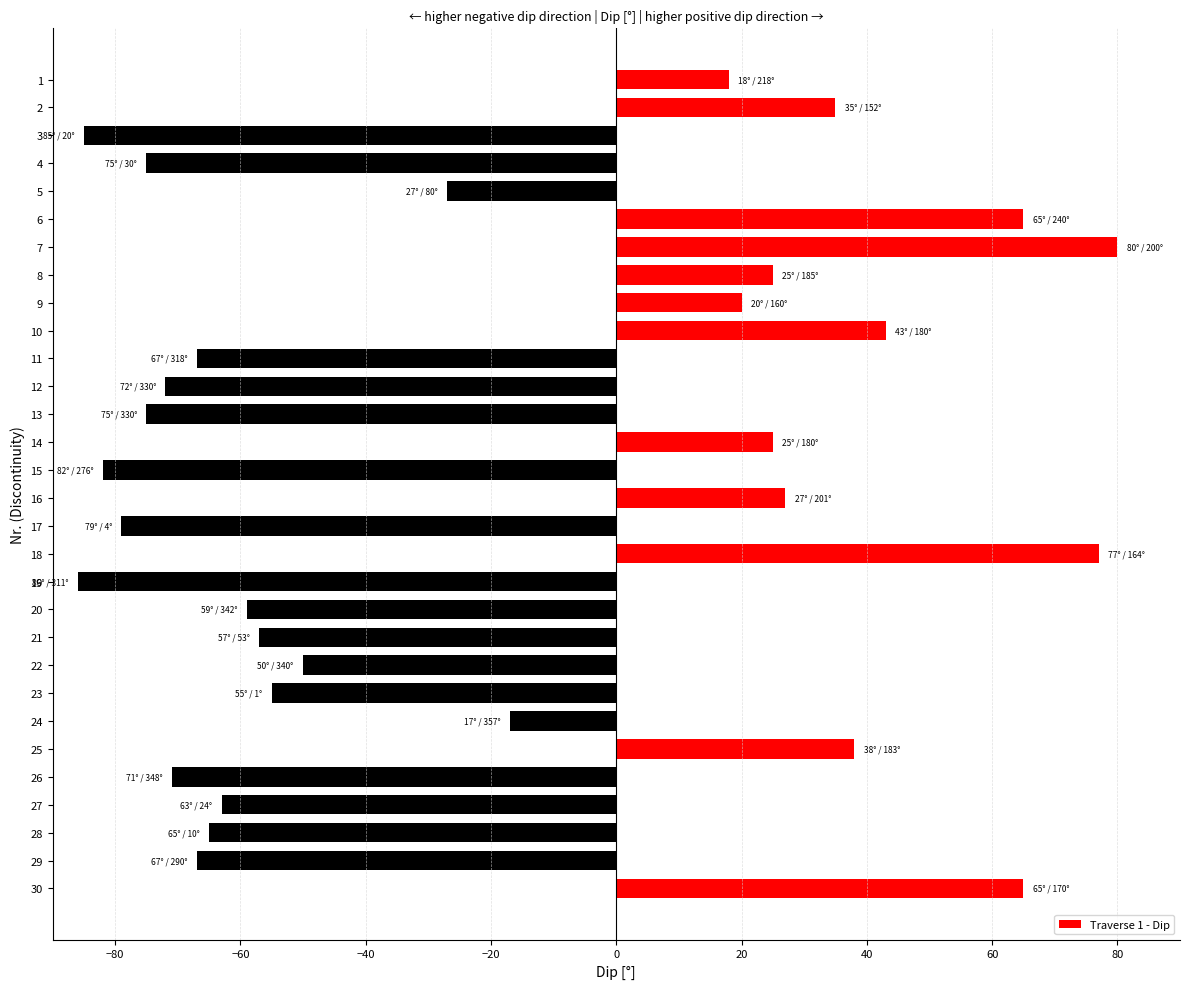

What is the value of the 17th bar from the top?

-79